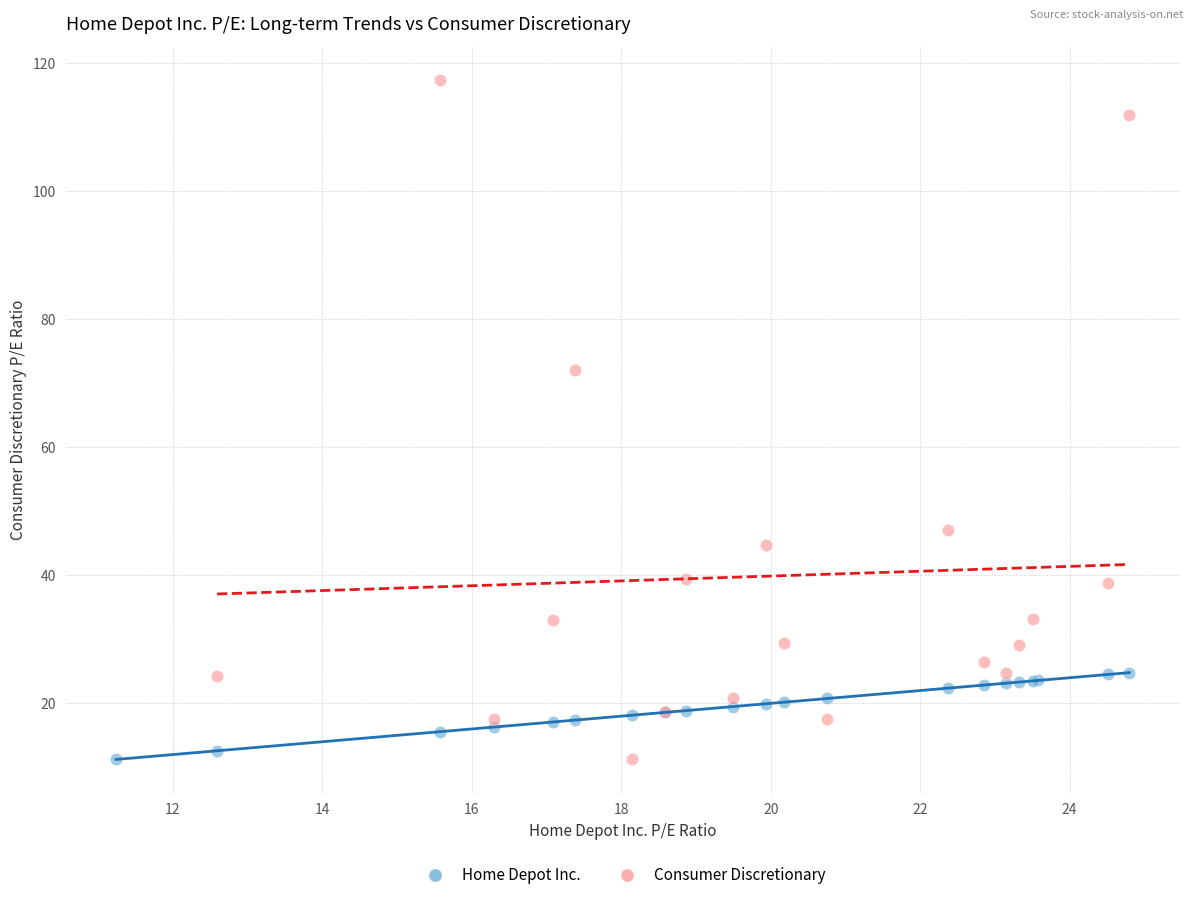

Which series contains the highest Y value?

Consumer Discretionary